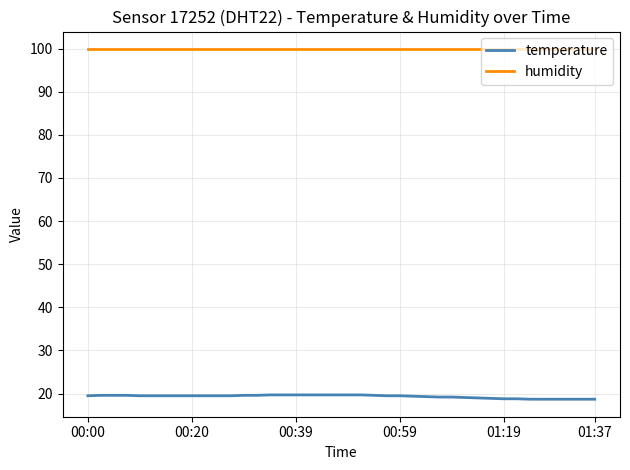

True or false: humidity and temperature cross at least once.

False